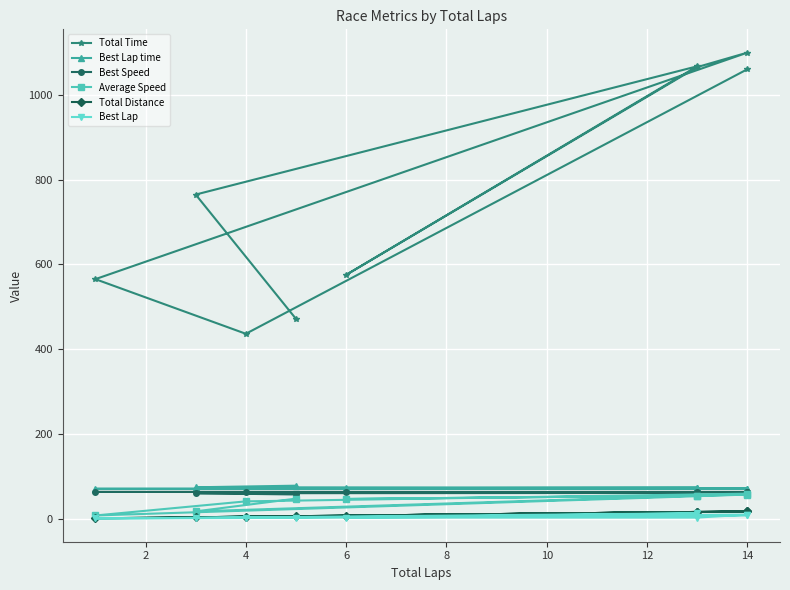

True or false: Average Speed and Best Lap time cross at least once.

False